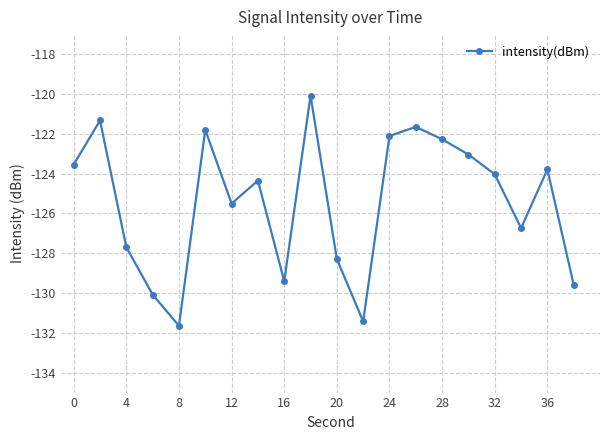

How many interior local valleys (lower than both neighbors) does the data have?

5